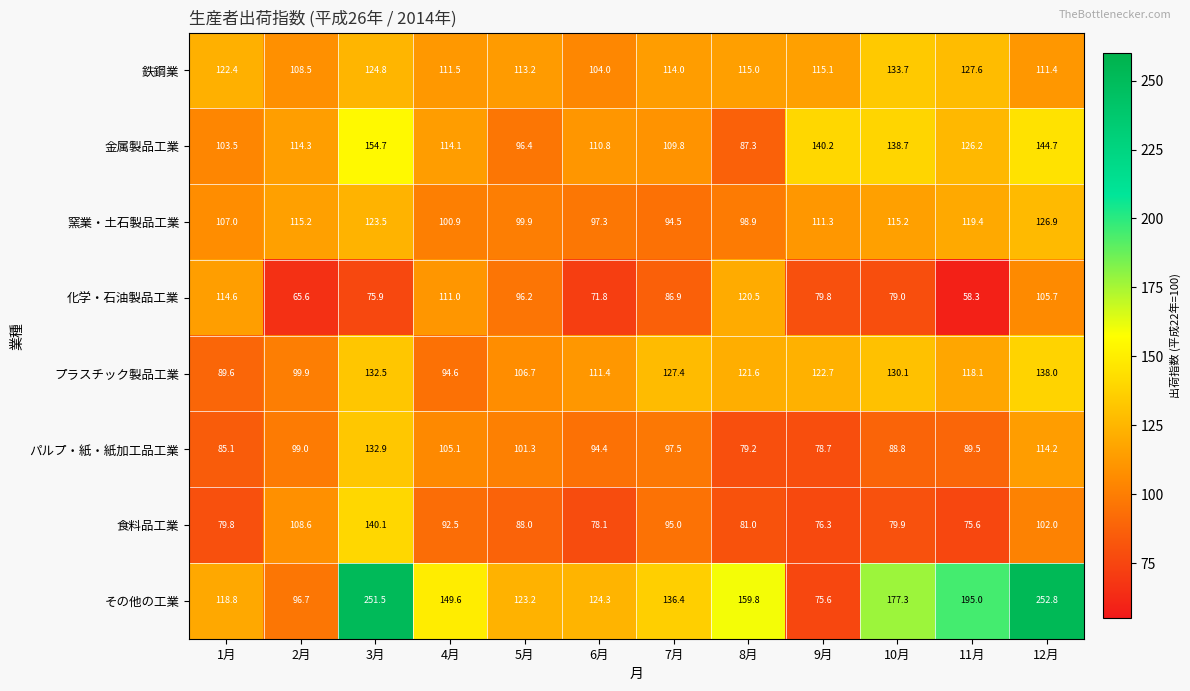

What is the maximum value shown in the chart?

252.8